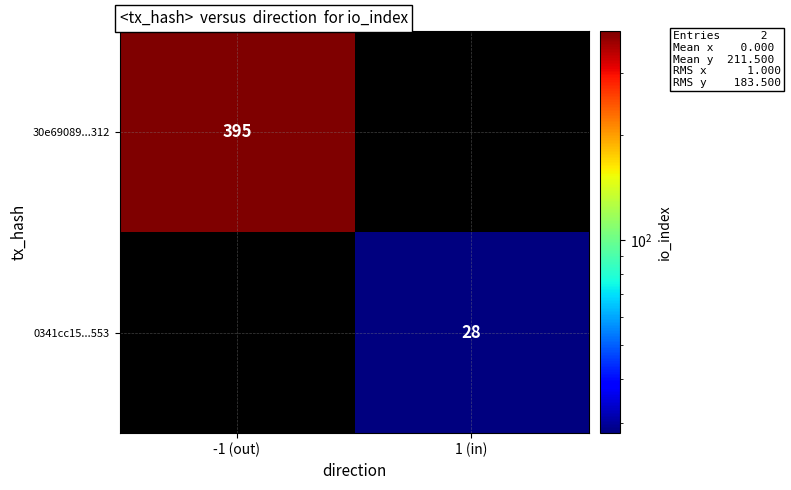

The 0341cc15...553 series shows 28 at 1 (in). True or false?

True